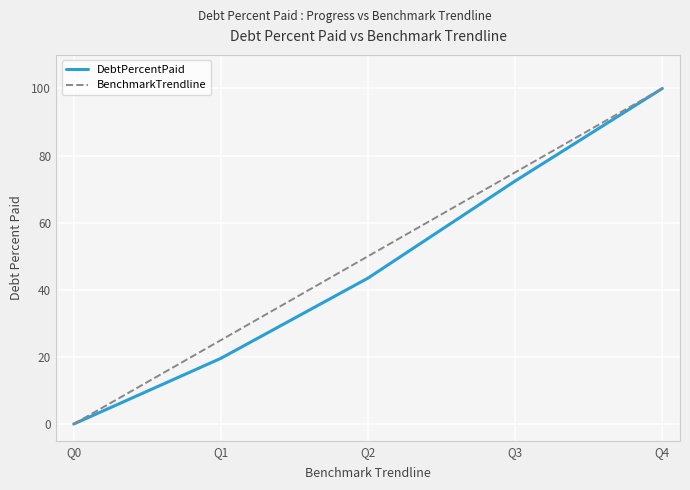

Is it true that DebtPercentPaid equals 100.0 at Q4?

True